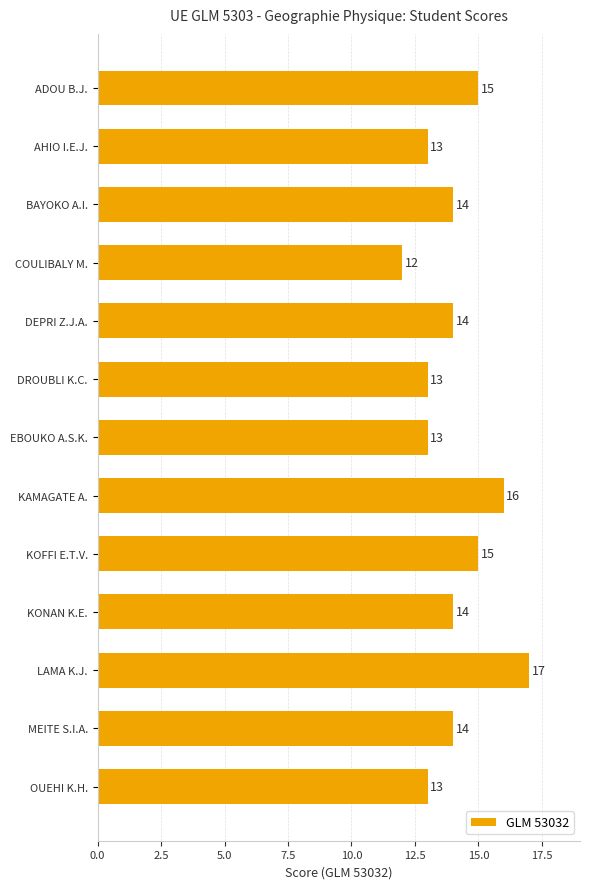

How many data points are less than 14?

5